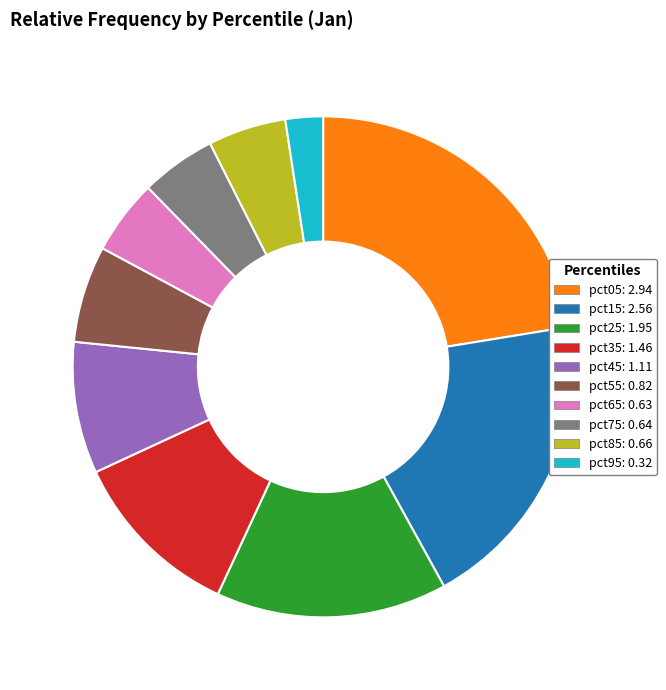

Is there any slice that represents more than half of the pie?

No